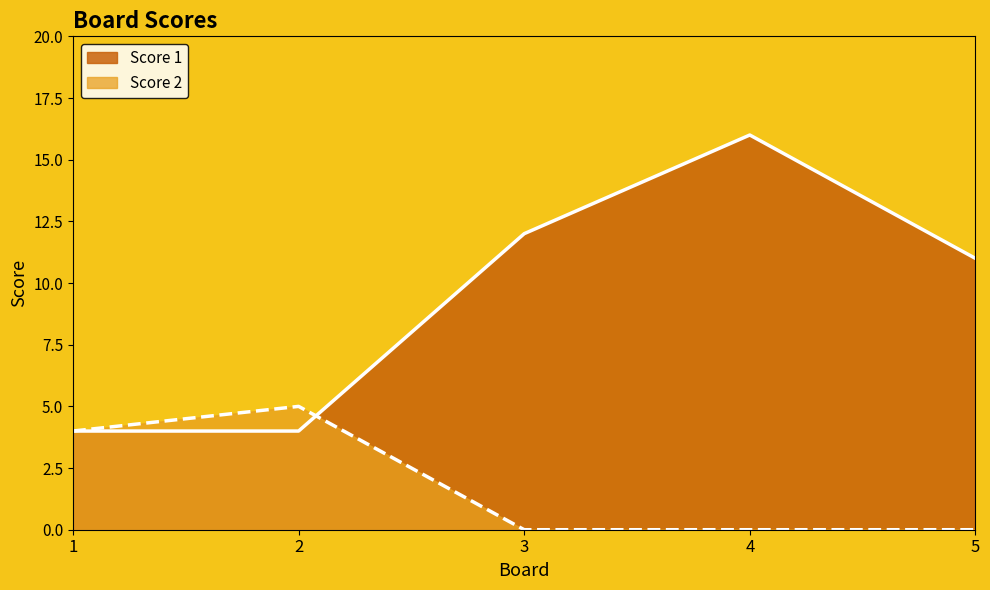

Which has a higher value, 1 or 5?

5